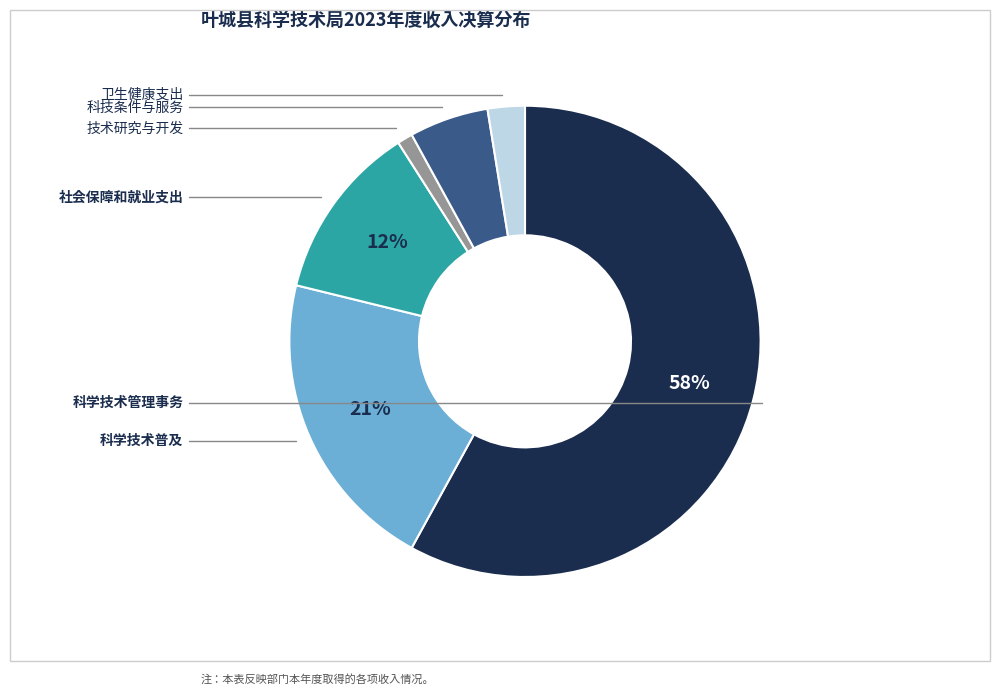

Count the number of slices in the pie.

6